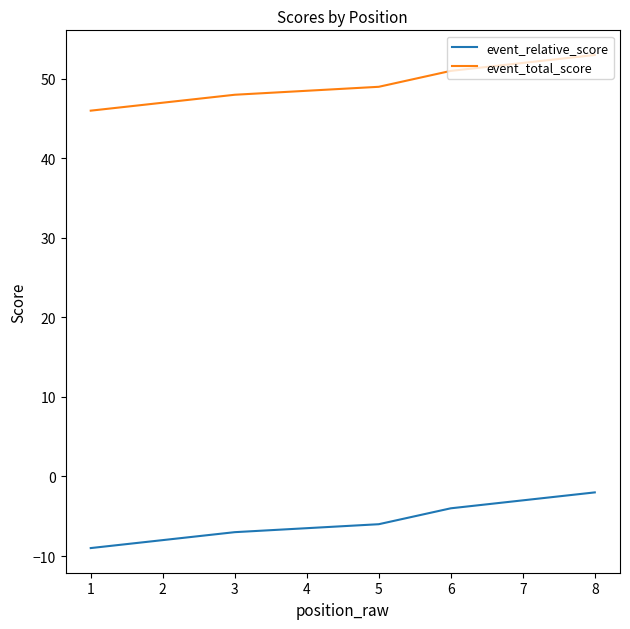

True or false: event_relative_score and event_total_score intersect in this chart.

False